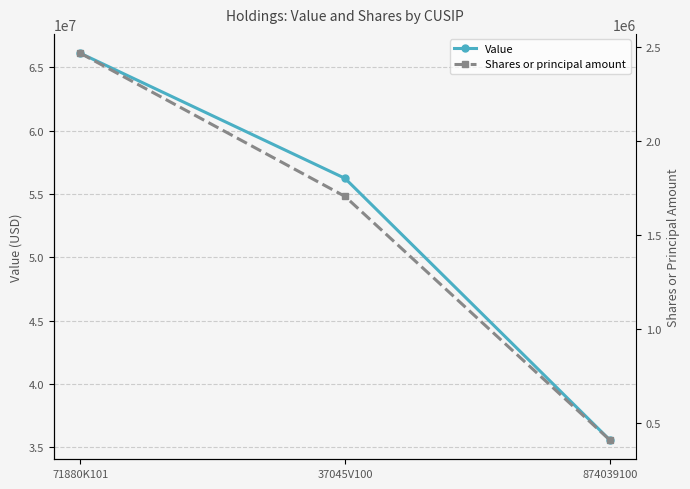

The Value series shows 87779675 at 37045V100. True or false?

False